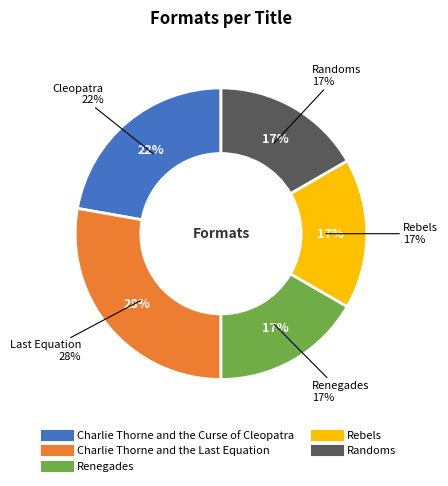

To the nearest percent, what is the average slice percentage?

20%